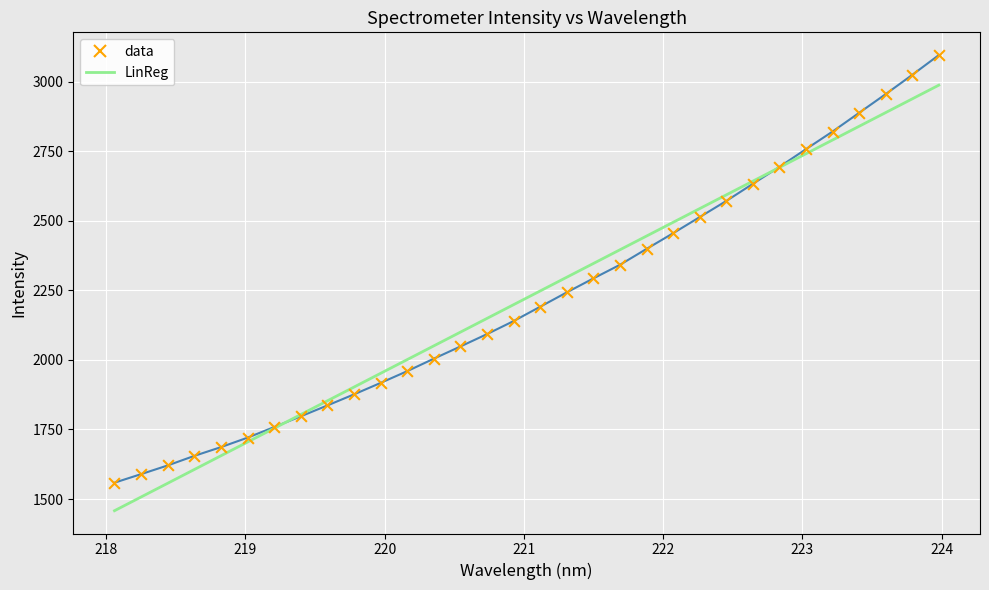

What is the smallest value displayed?

1458.1